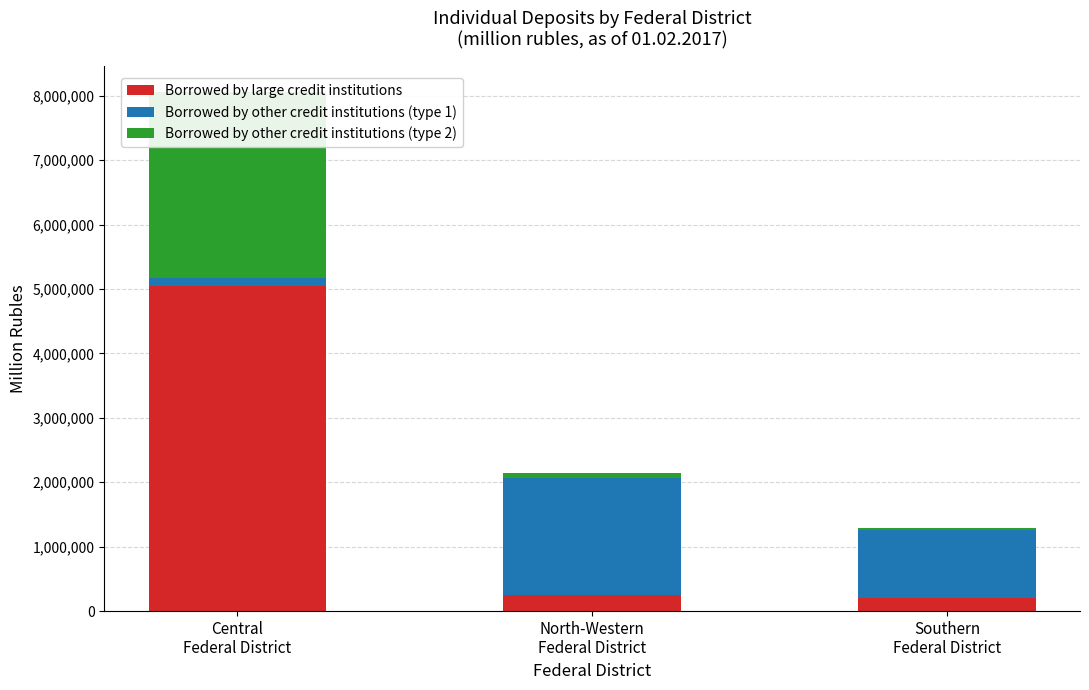

What value does the Borrowed by large credit institutions series have at North-Western
Federal District, to the nearest 10?

247250